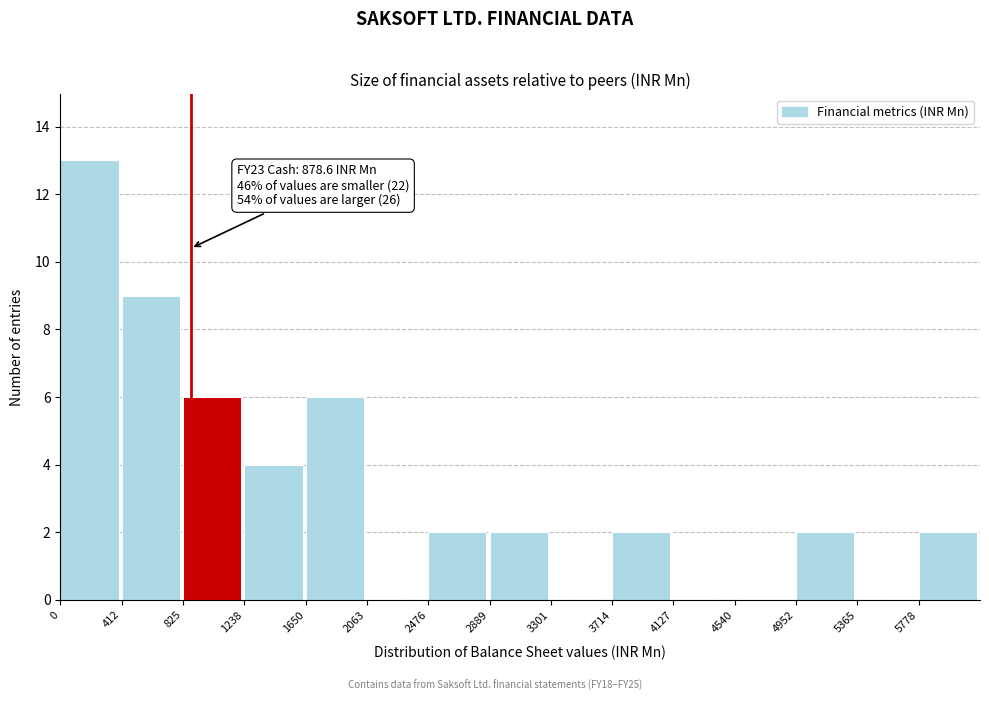

Which range on the x-axis has the tallest bar?

0 to 400